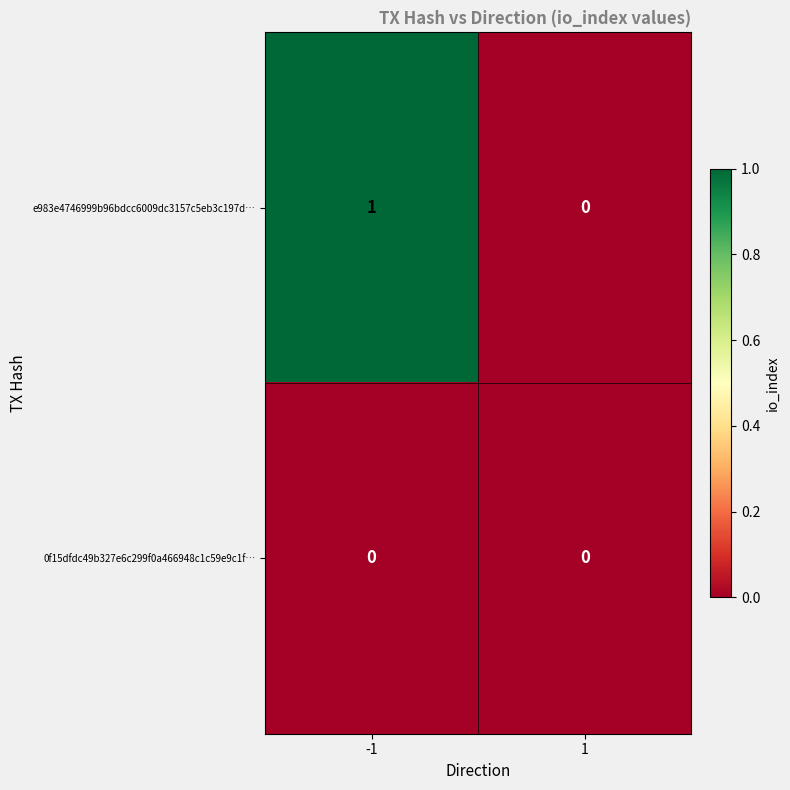

At which category is the sum across all series the highest?

-1